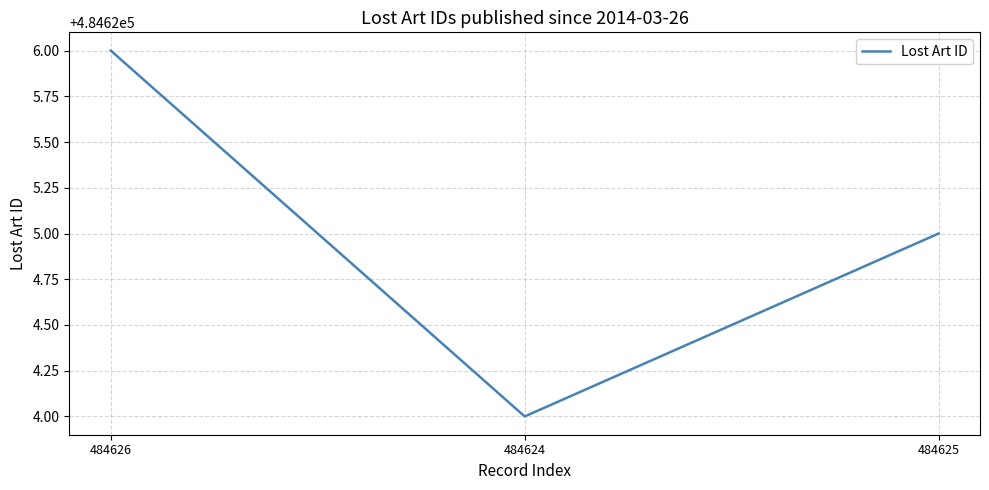

Which label corresponds to the smallest value in the chart?

484624